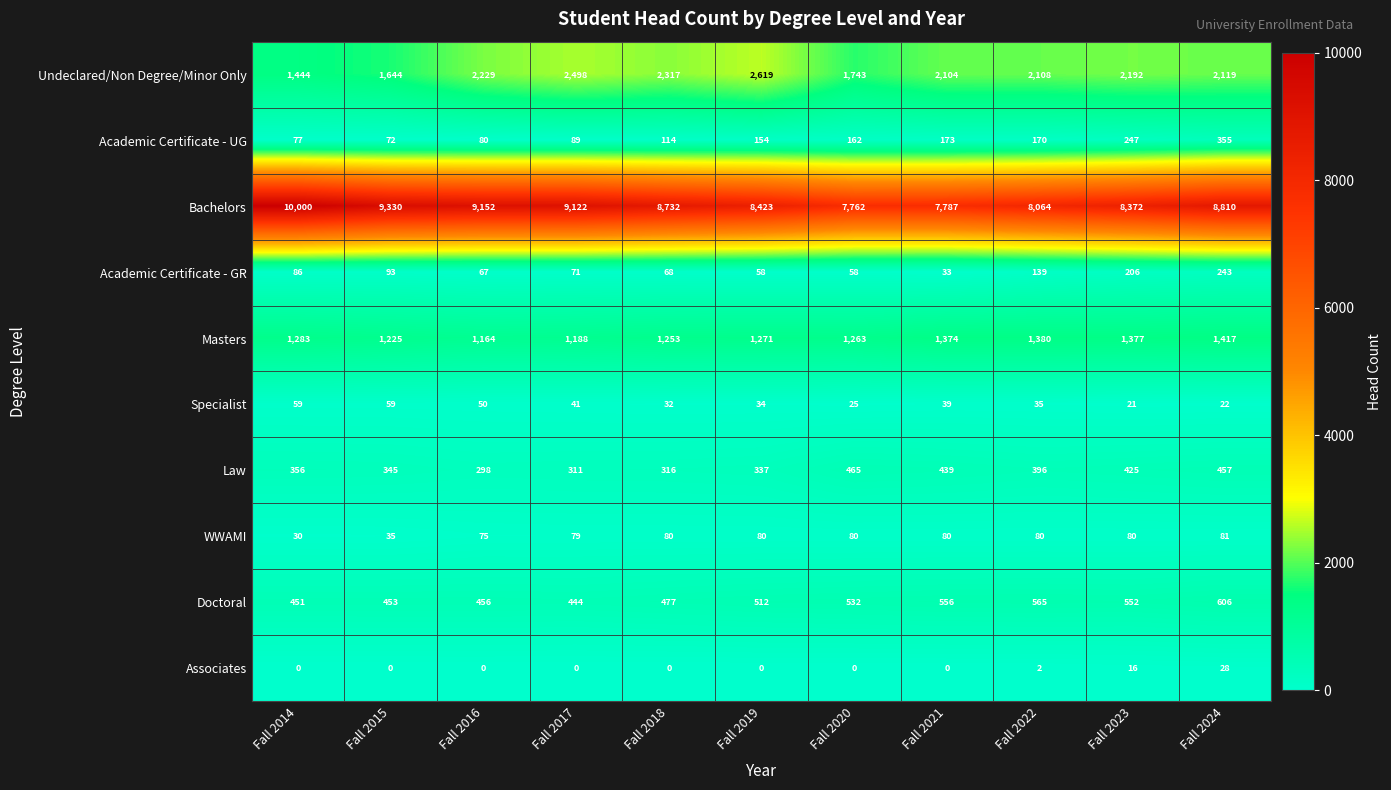

What is the total value across all series at Fall 2020?

12090